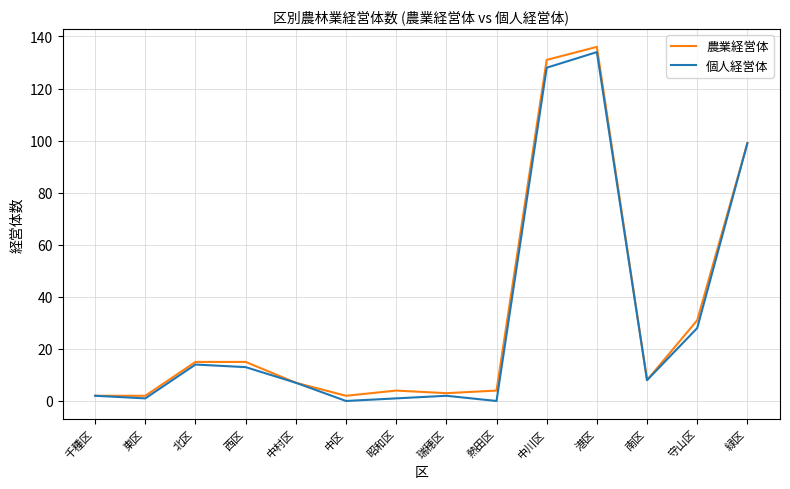

List the series in order of their overall mean, lowest first.

個人経営体, 農業経営体